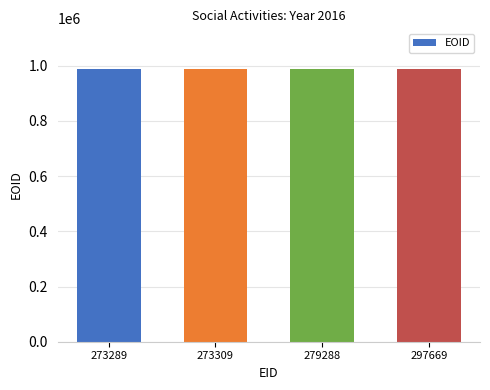

What is the value of the 1st bar from the left?

987064